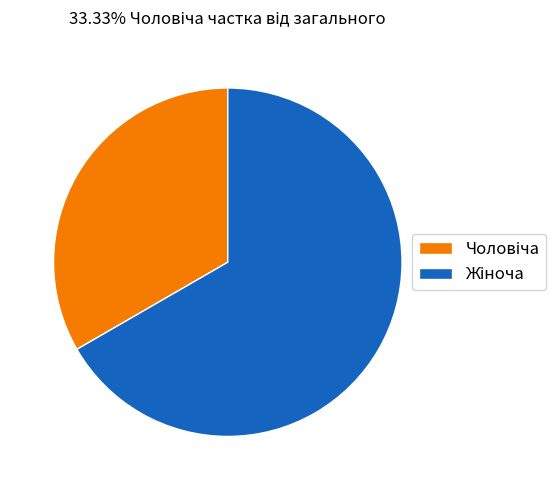

Is there a majority slice in this chart?

Yes